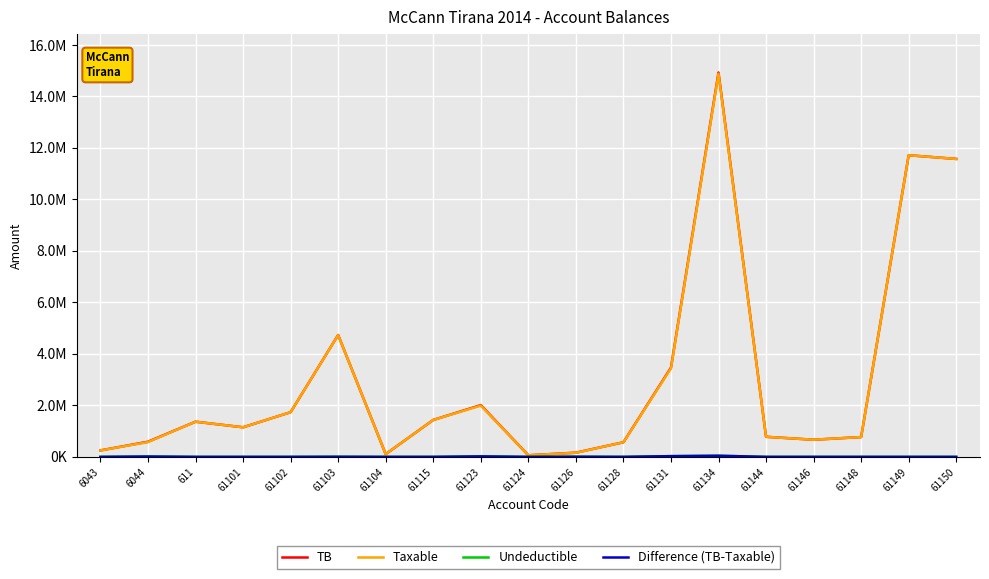

In Undeductible, how many points are higher than both neighbors (excluding endpoints)?

5